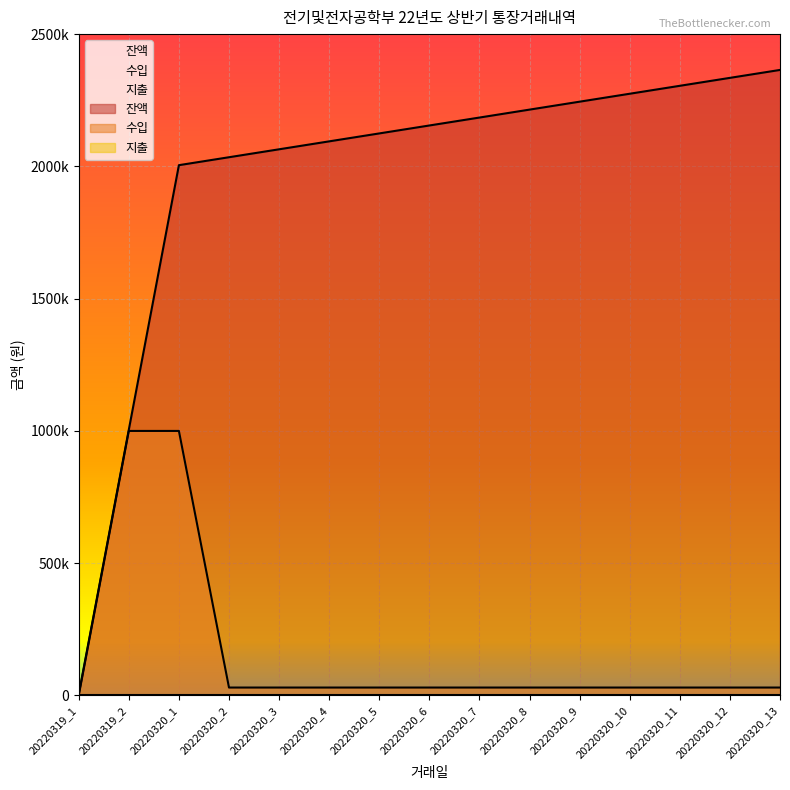

At which label does 수입 reach its minimum?

20220319_1